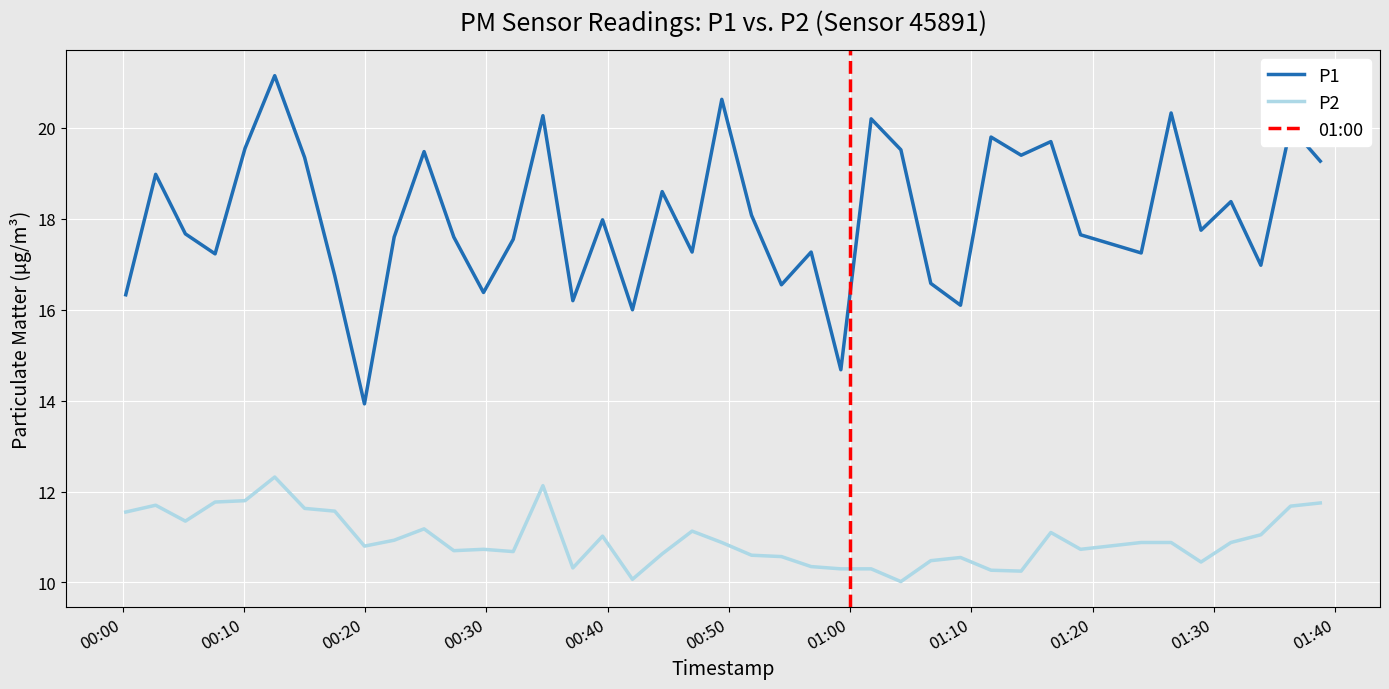

What is the label of the 35th point from the left?

2022-07-21T01:26:28